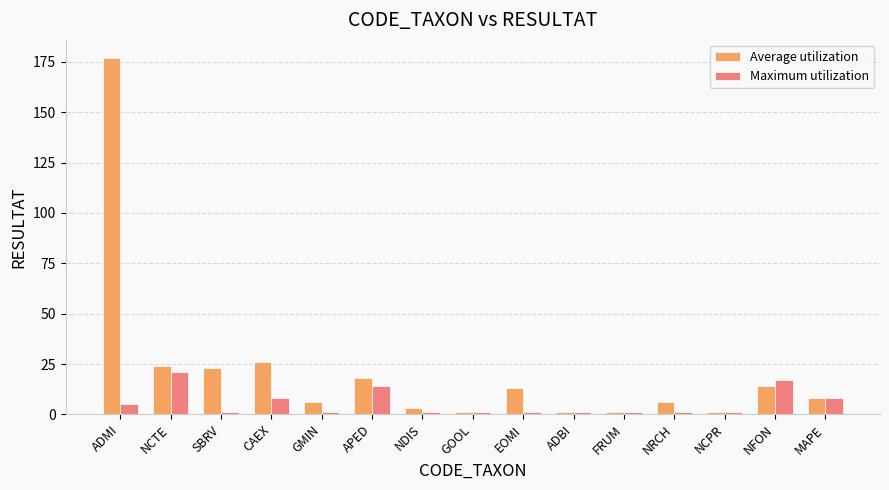

True or false: Maximum utilization has a value of 5 at ADMI.

True